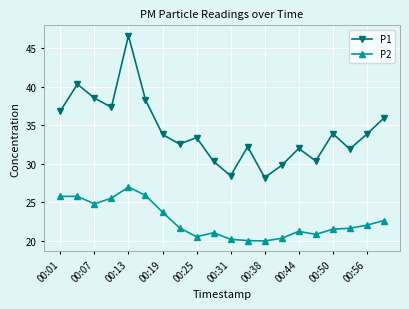

Which series has the widest spread of values?

P1